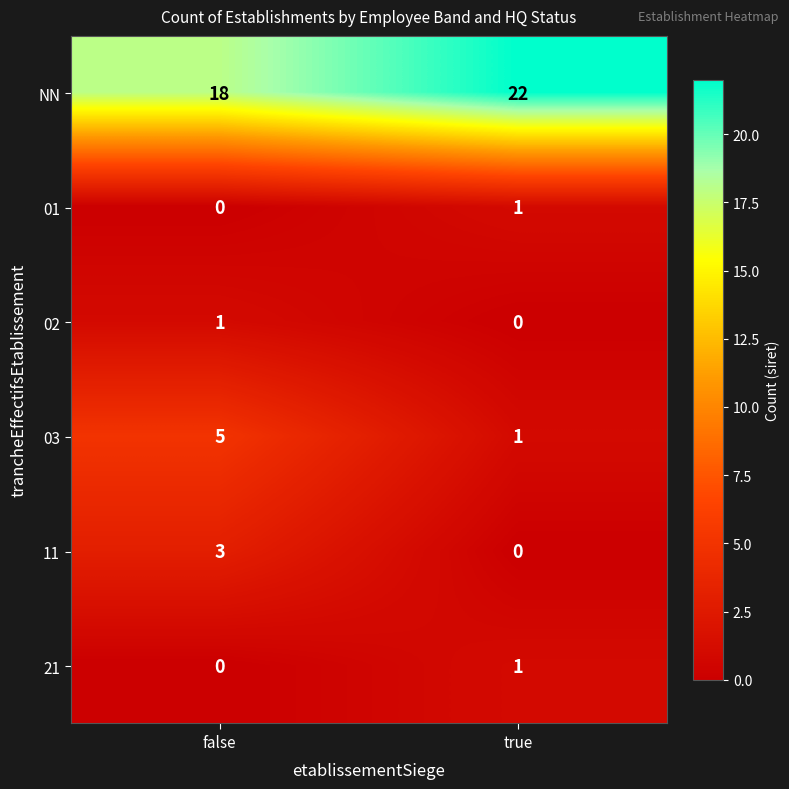

What is the maximum value shown in the chart?

22